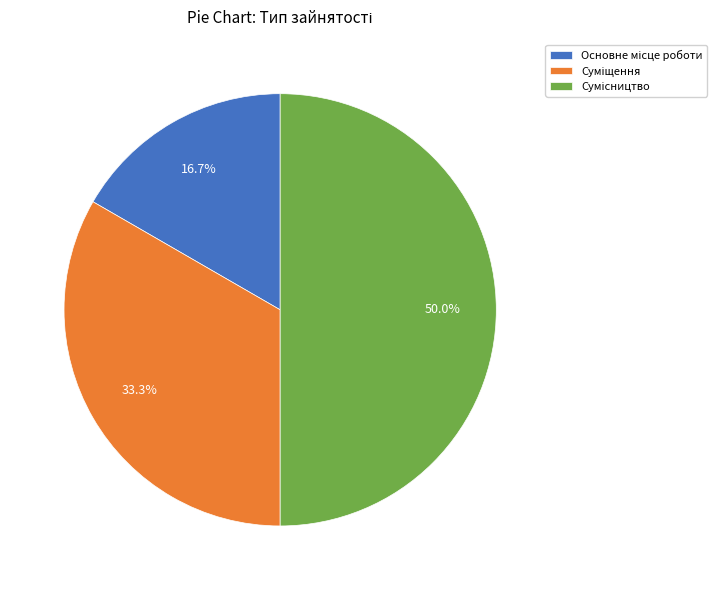

How many slices are in this pie chart?

3